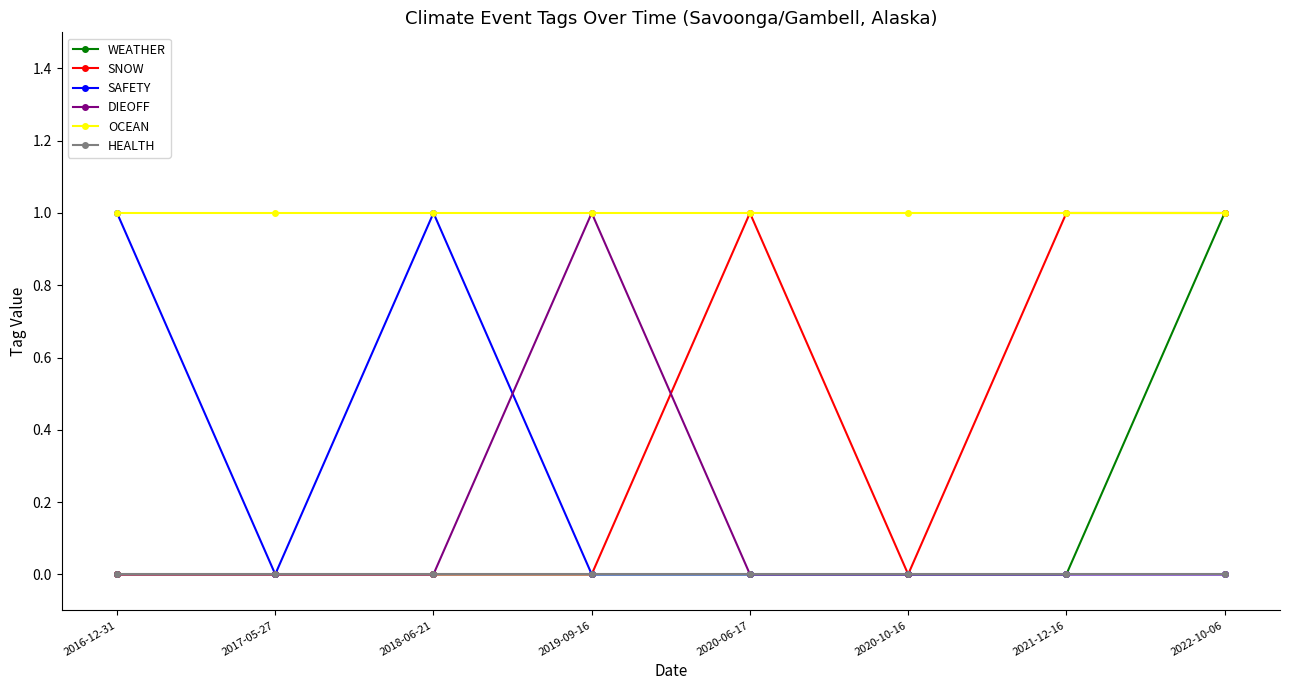

What is the value of the OCEAN point at the 7th from the left?

1